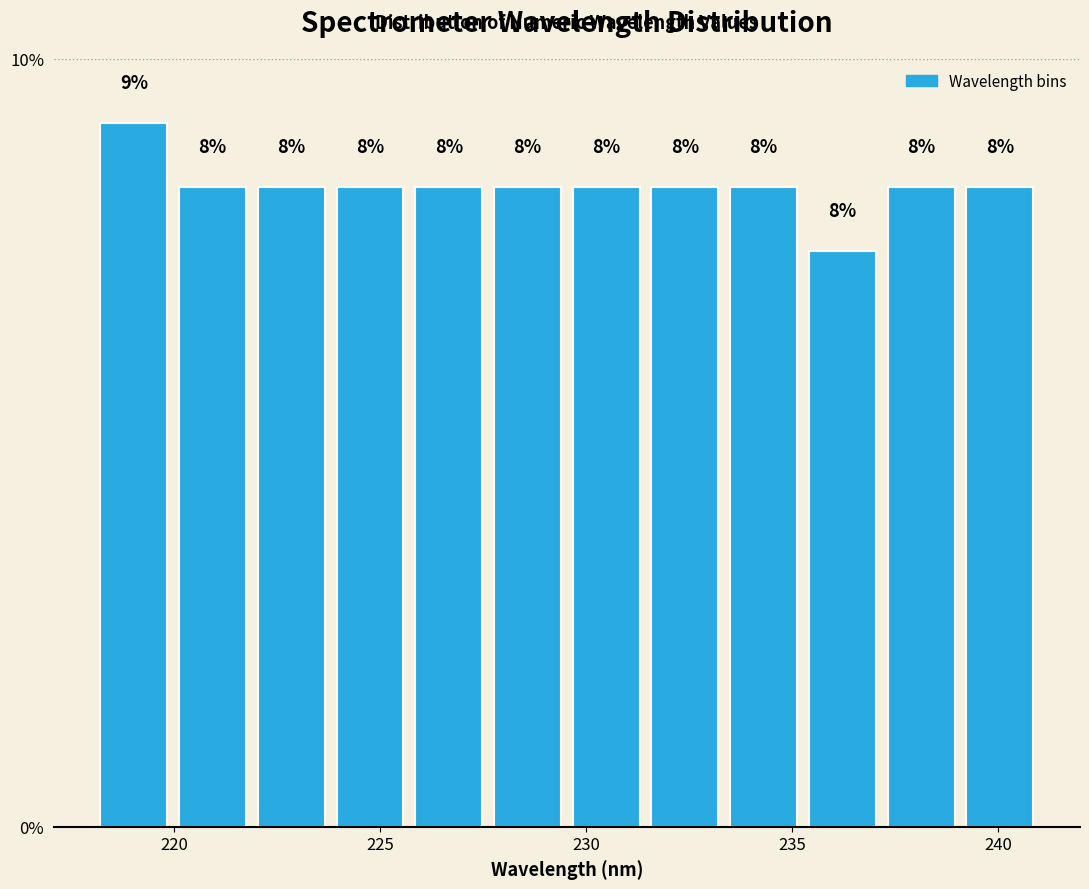

Around what value on the x-axis is the tallest bar? Give the approximate position of its centre, as read against the axis.

219.0